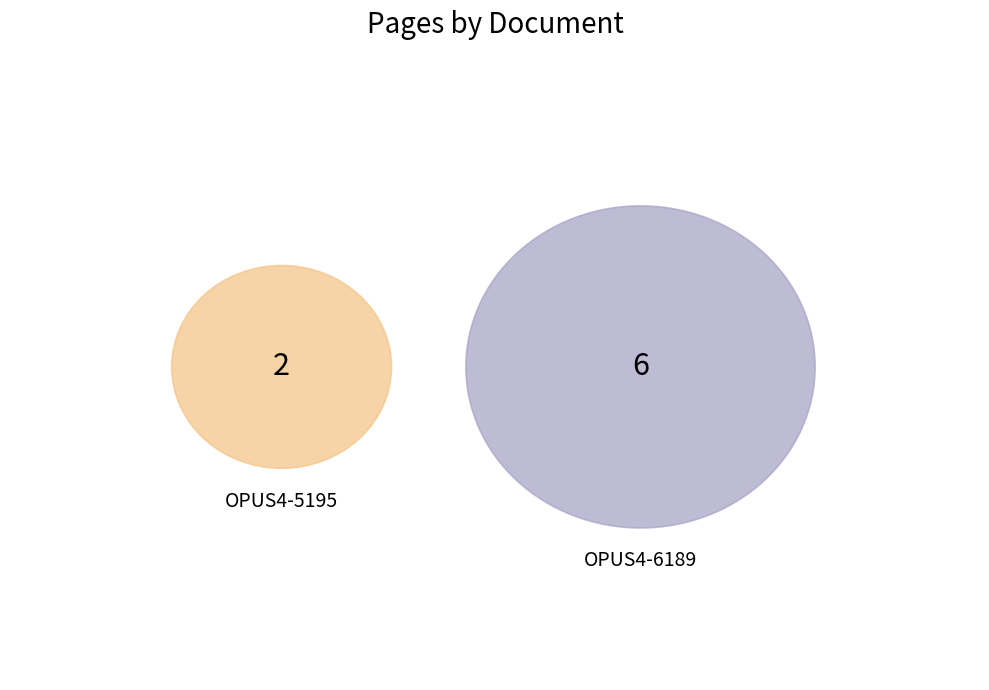

Approximately how many times larger is the value at OPUS4-6189 compared to OPUS4-5195?

3.0